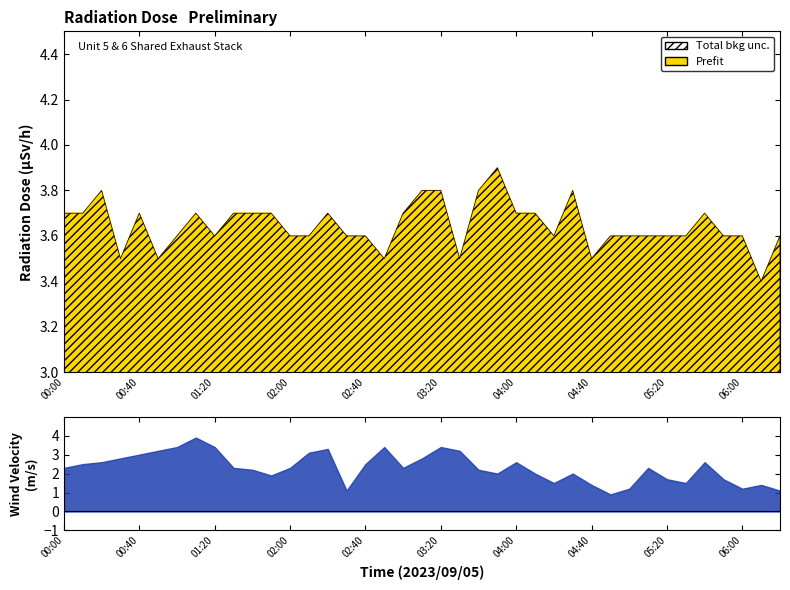

What is the label of the 16th point from the left?

02:30